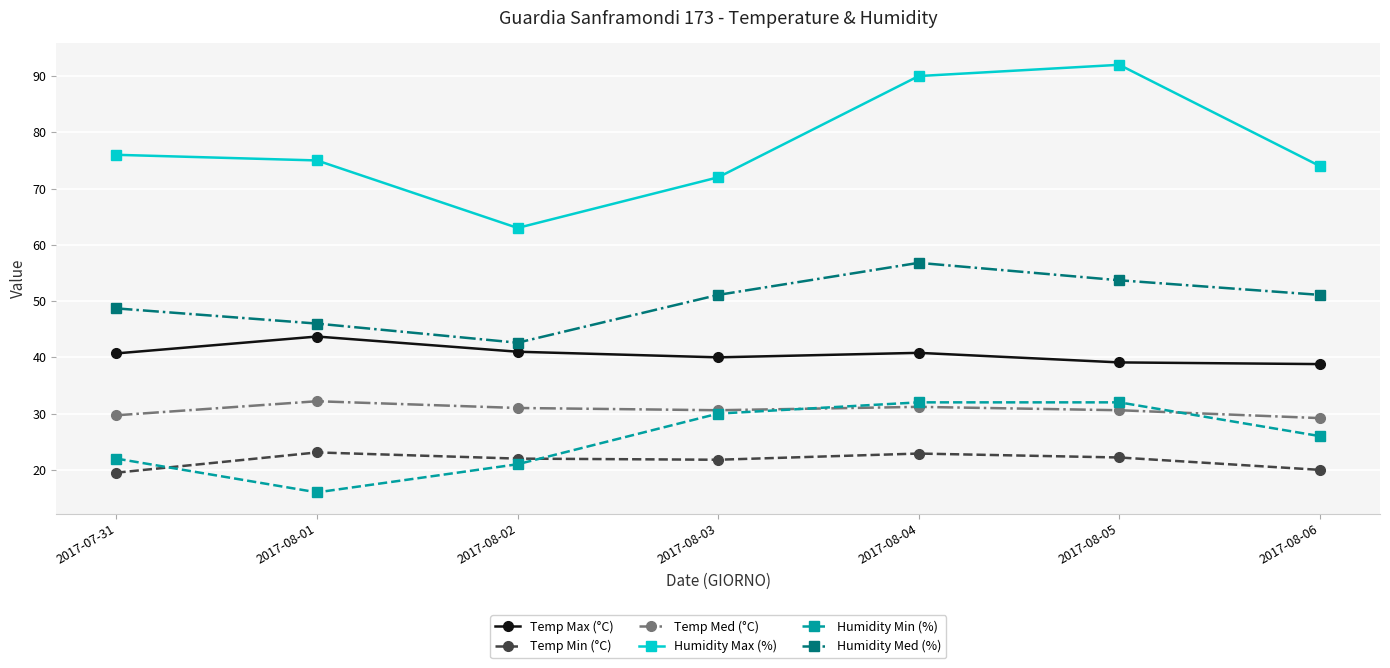

What is the total value across all series at 2017-07-31?

236.6